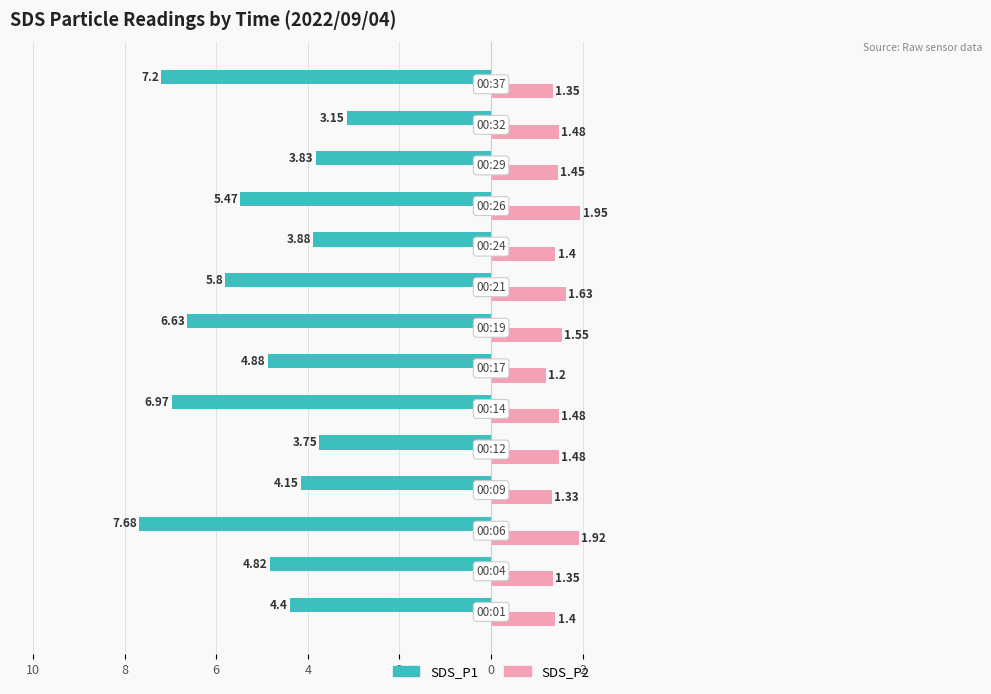

What are all the series names shown in the legend?

SDS_P1, SDS_P2